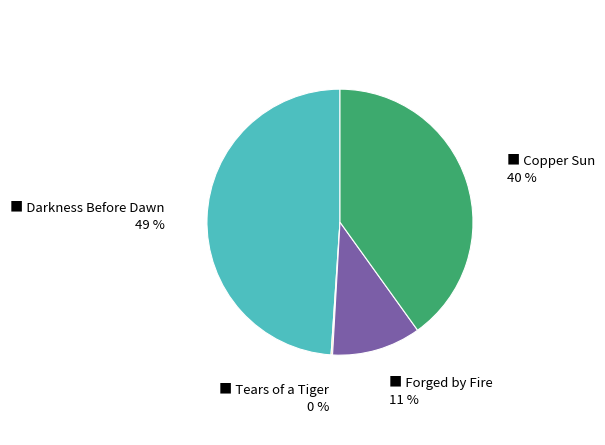

To the nearest percent, what is the difference between the largest and smallest slice percentages?

49%